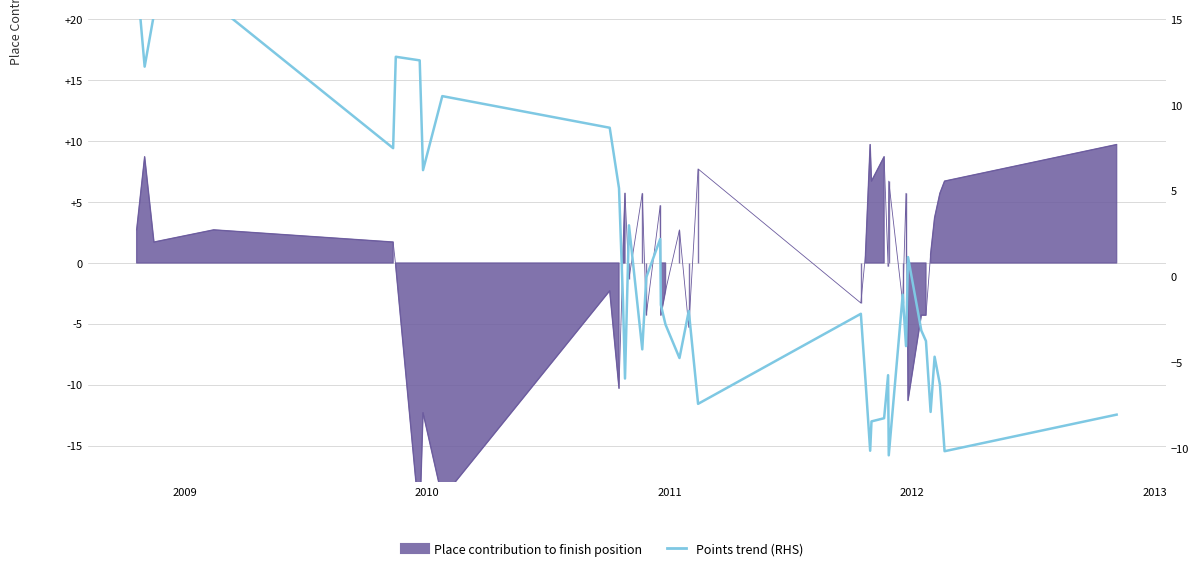

What is the value of the 31st point from the left?

-4.1